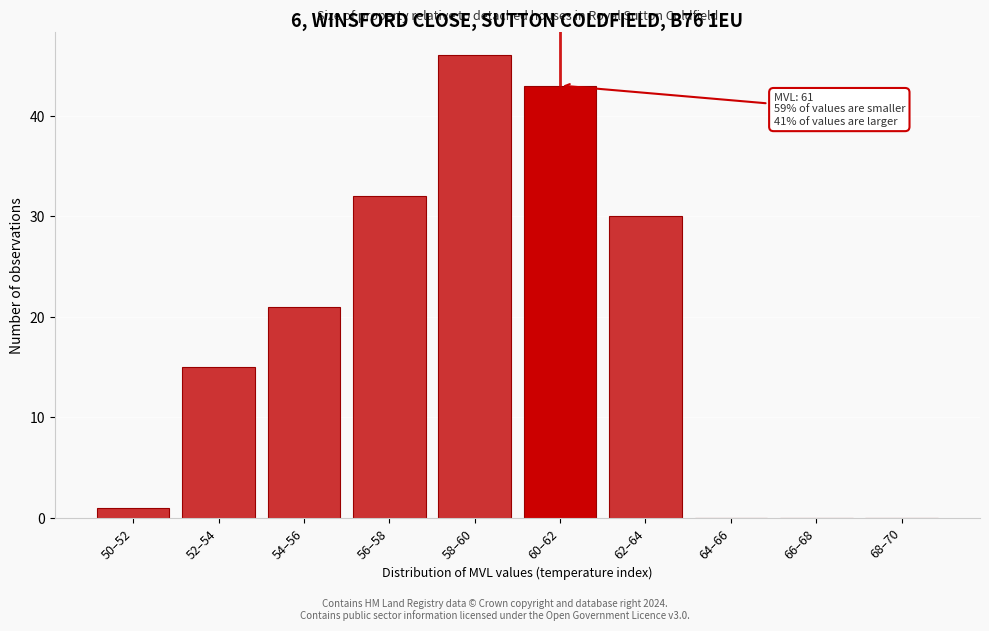

Reading left to right, list all the values displayed in this chart.

50–52=1	52–54=15	54–56=21	56–58=32	58–60=46	60–62=43	62–64=30	64–66=0	66–68=0	68–70=0